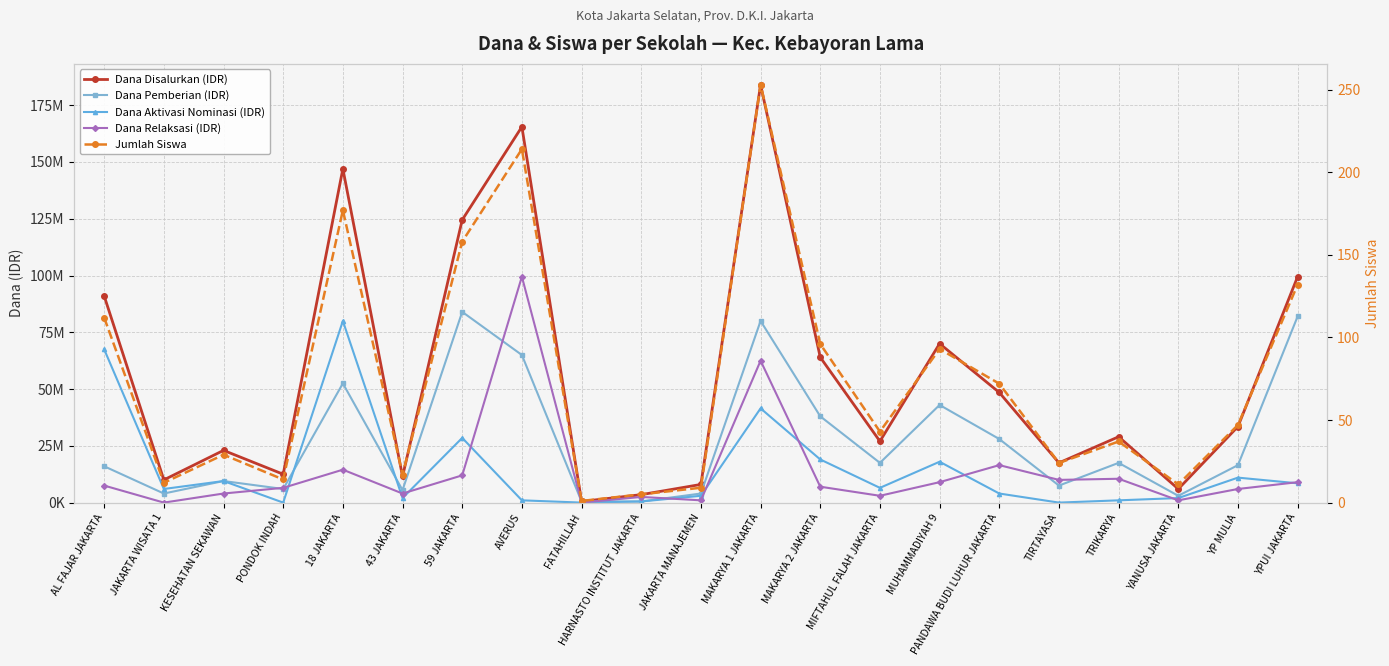

In Dana Pemberian (IDR), how many points are higher than both neighbors (excluding endpoints)?

6